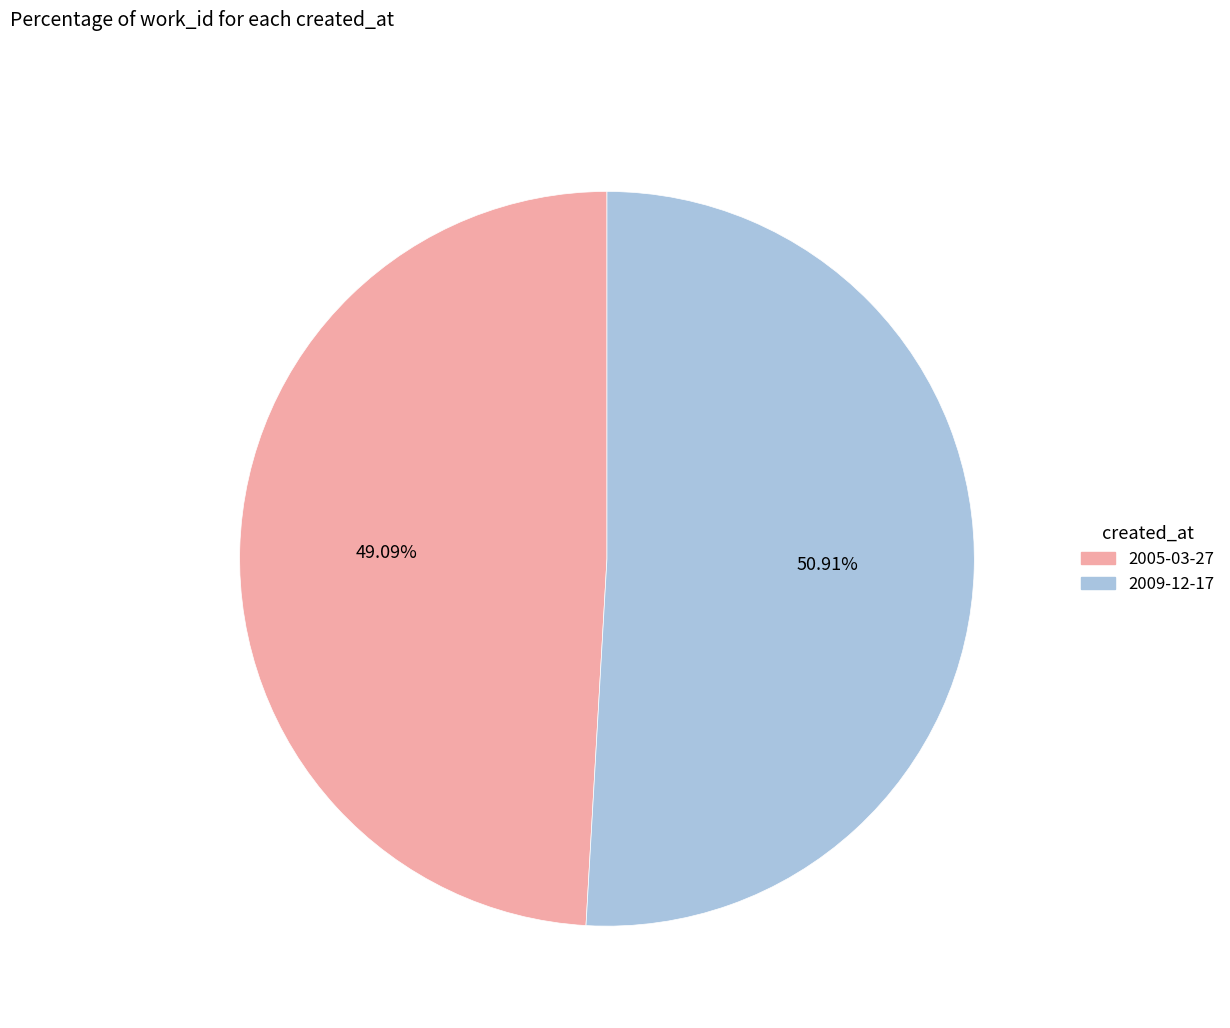

Combined, do 2005-03-27 and 2009-12-17 account for over 50%?

Yes